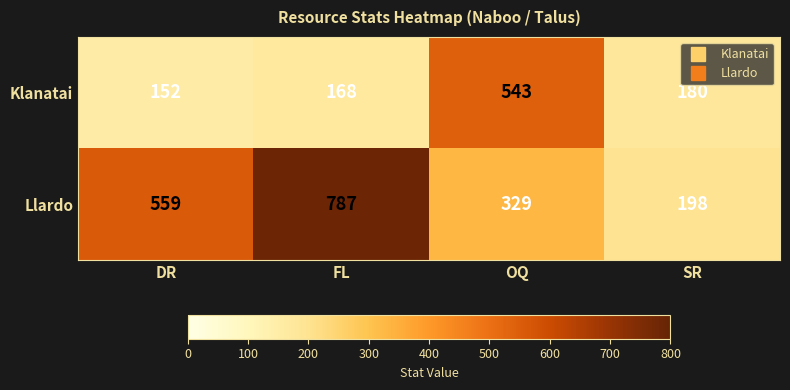

Which series changed the most between DR and OQ?

Klanatai